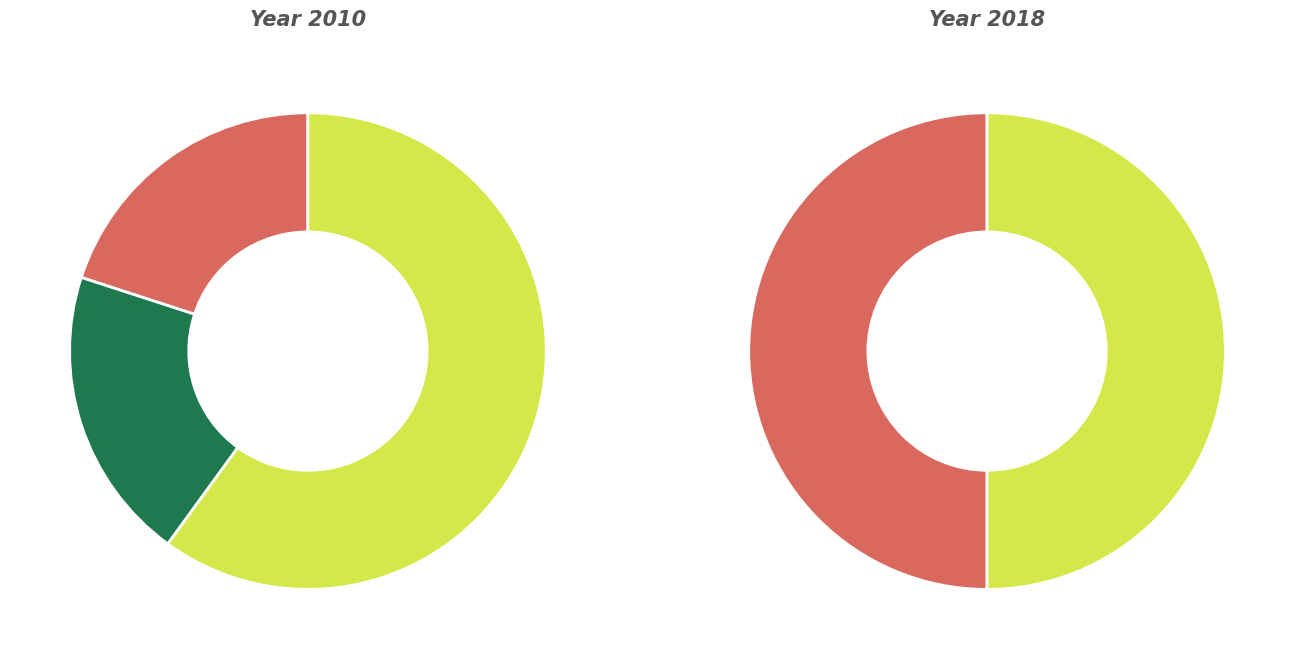

To the nearest percent, what is the combined percentage of Afrique and Asie?

80%